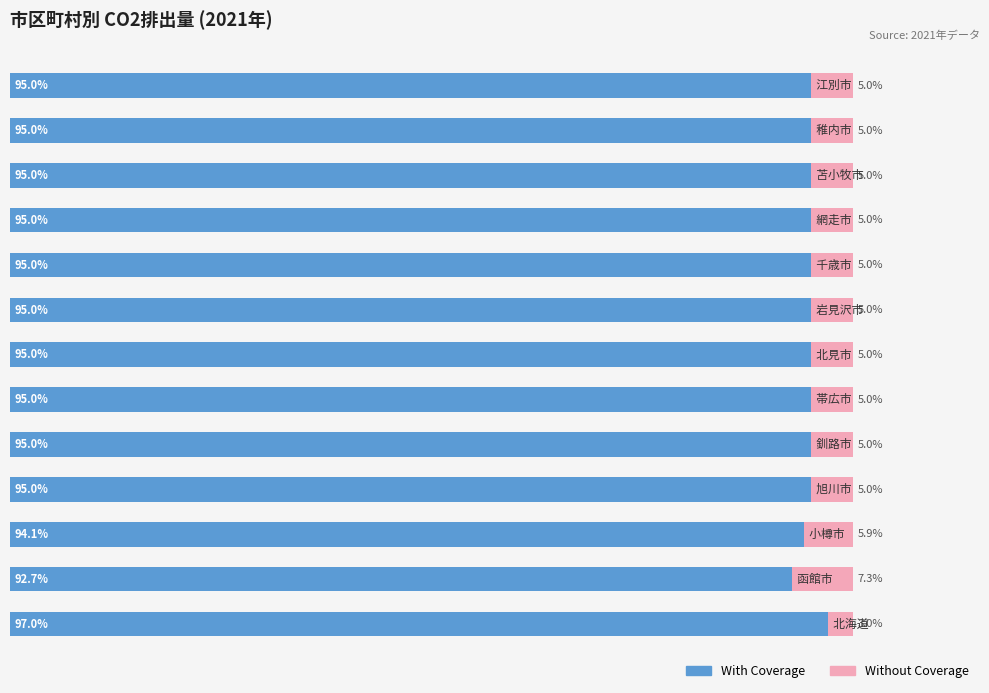

What are all the series names shown in the legend?

With Coverage, Without Coverage